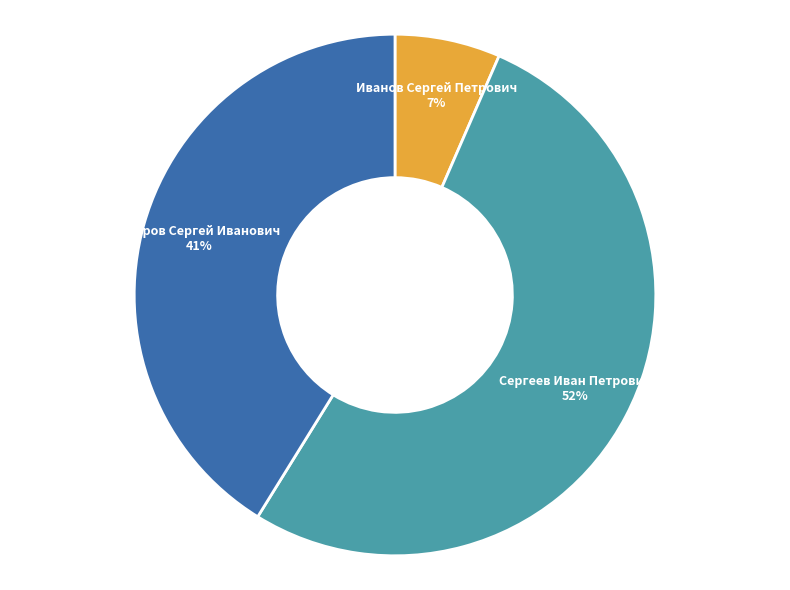

Is there a majority slice in this chart?

Yes